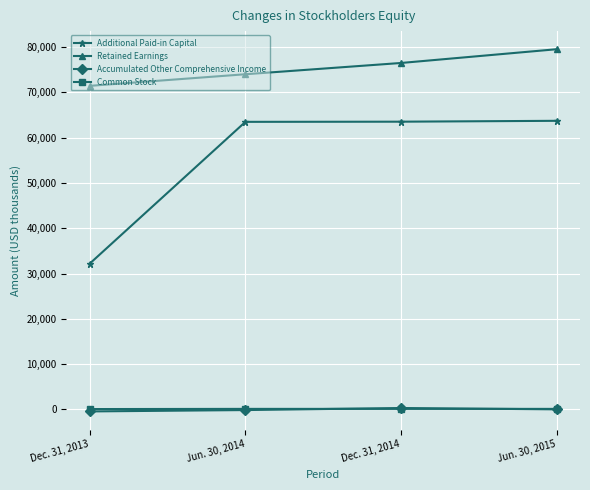

Which series has the largest range (max minus min)?

Additional Paid-in Capital